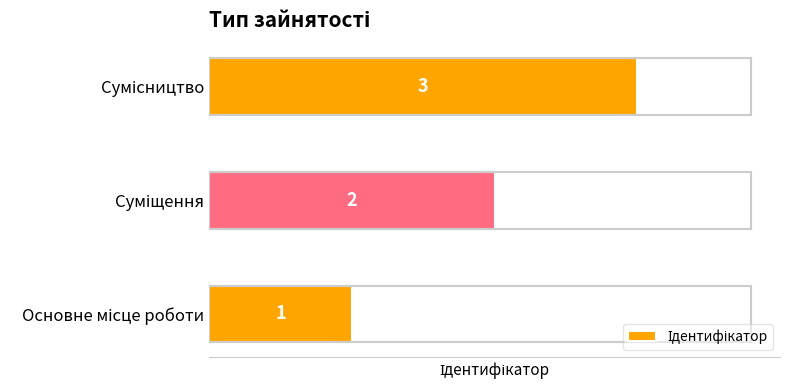

Does the chart contain stacked bars?

No